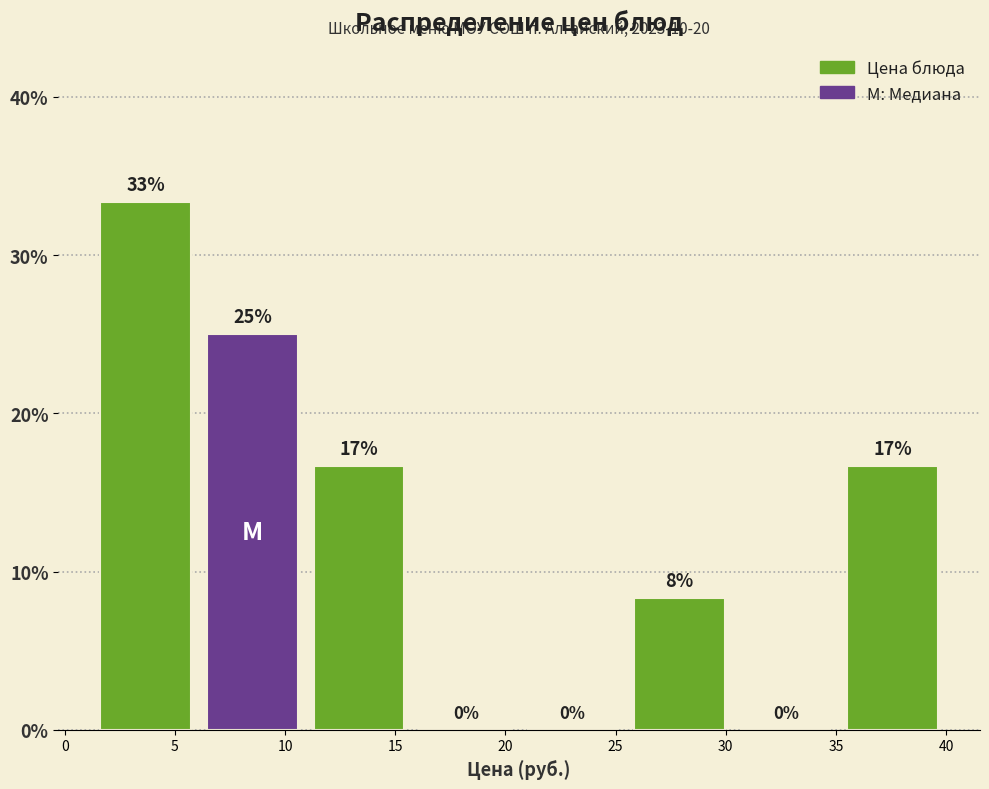

Which range on the x-axis has the tallest bar?

1.5 to 6.0